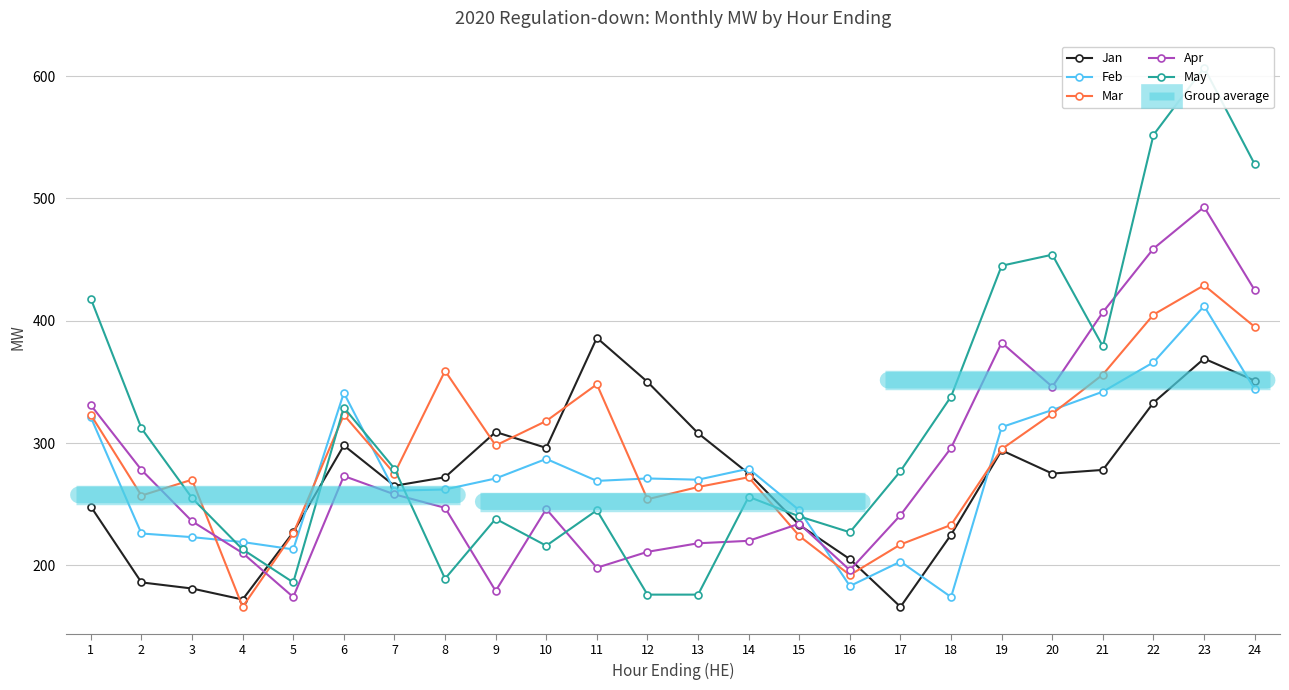

At which label does Mar first exceed 295?

1